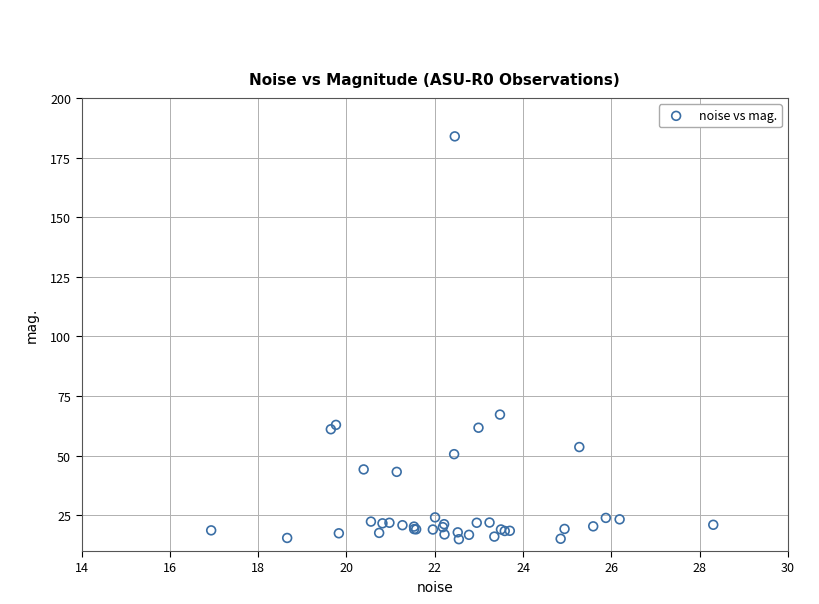

What Y value in the scatter plot is closest to 99?

67.2